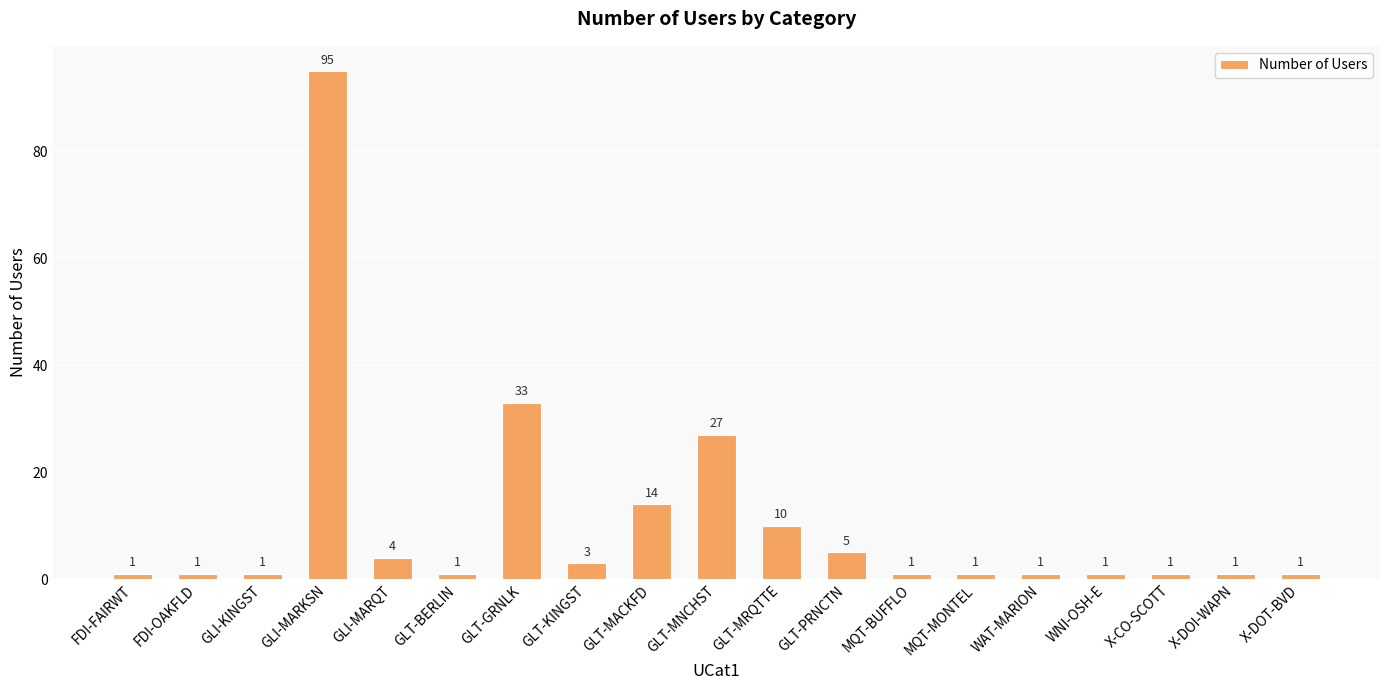

What is the ratio of the value at WAT-MARION to the value at GLT-KINGST?

0.3